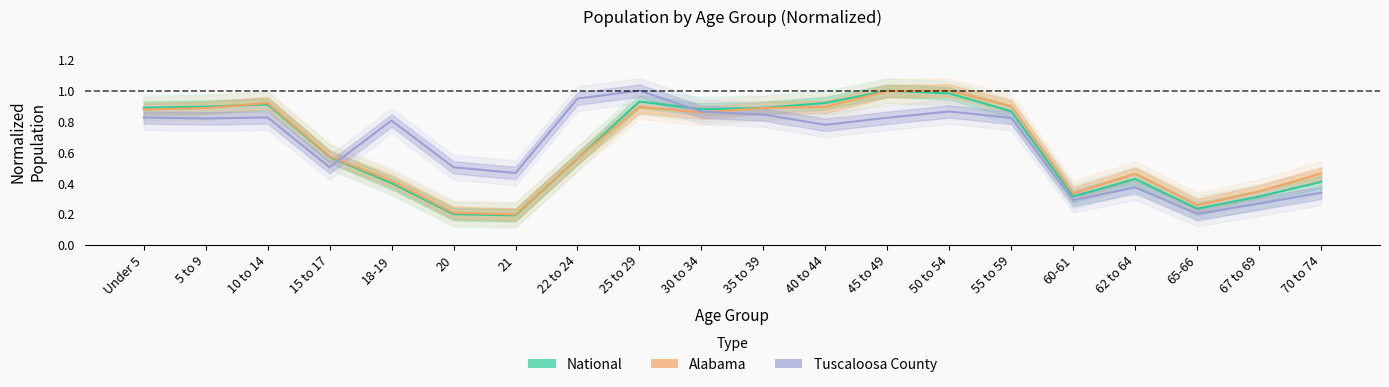

Reading right to left, what are all the values shown in this chart?

Tuscaloosa County: 70 to 74=0.3	67 to 69=0.3	65-66=0.2	62 to 64=0.4	60-61=0.3	55 to 59=0.8	50 to 54=0.9	45 to 49=0.8	40 to 44=0.8	35 to 39=0.8	30 to 34=0.9	25 to 29=1.0	22 to 24=0.9	21=0.5	20=0.5	18-19=0.8	15 to 17=0.5	10 to 14=0.8	5 to 9=0.8	Under 5=0.8
Alabama: 70 to 74=0.5	67 to 69=0.3	65-66=0.3	62 to 64=0.5	60-61=0.3	55 to 59=0.9	50 to 54=1.0	45 to 49=1.0	40 to 44=0.9	35 to 39=0.9	30 to 34=0.9	25 to 29=0.9	22 to 24=0.6	21=0.2	20=0.2	18-19=0.4	15 to 17=0.6	10 to 14=0.9	5 to 9=0.9	Under 5=0.9
National: 70 to 74=0.4	67 to 69=0.3	65-66=0.2	62 to 64=0.4	60-61=0.3	55 to 59=0.9	50 to 54=1.0	45 to 49=1.0	40 to 44=0.9	35 to 39=0.9	30 to 34=0.9	25 to 29=0.9	22 to 24=0.6	21=0.2	20=0.2	18-19=0.4	15 to 17=0.6	10 to 14=0.9	5 to 9=0.9	Under 5=0.9